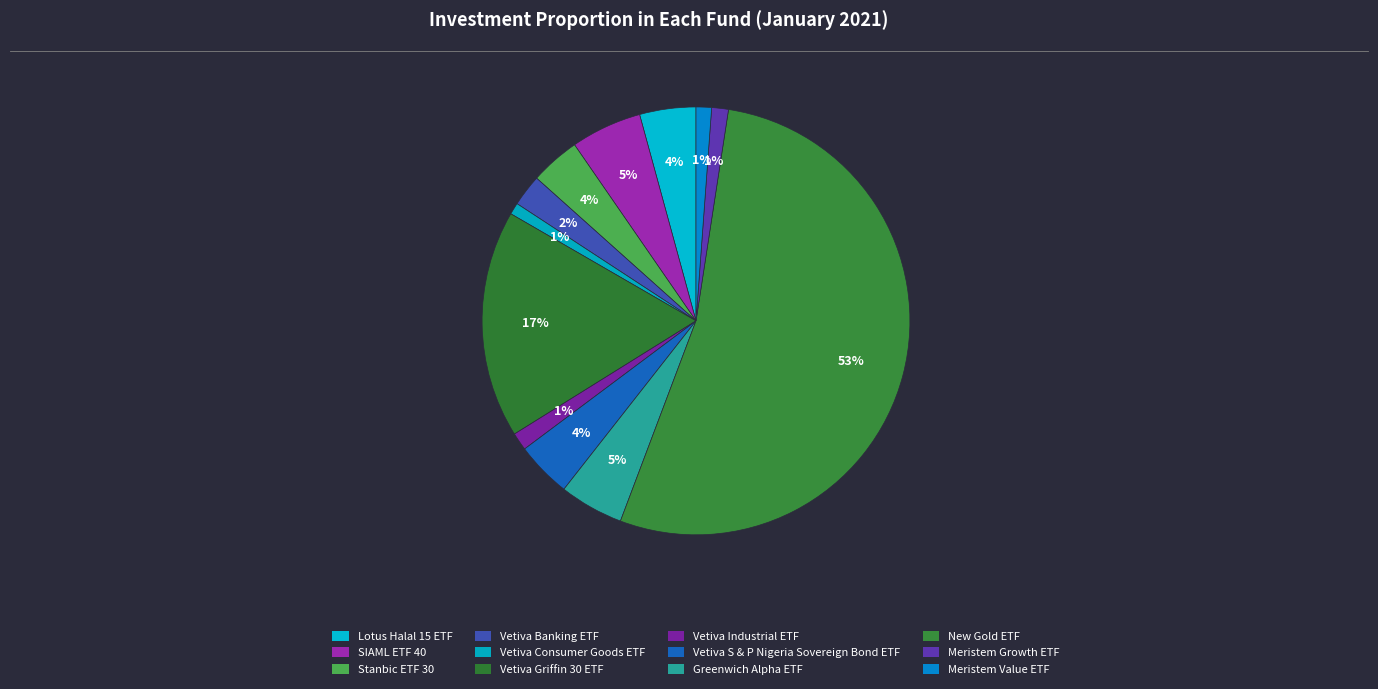

Count the number of slices in the pie.

12